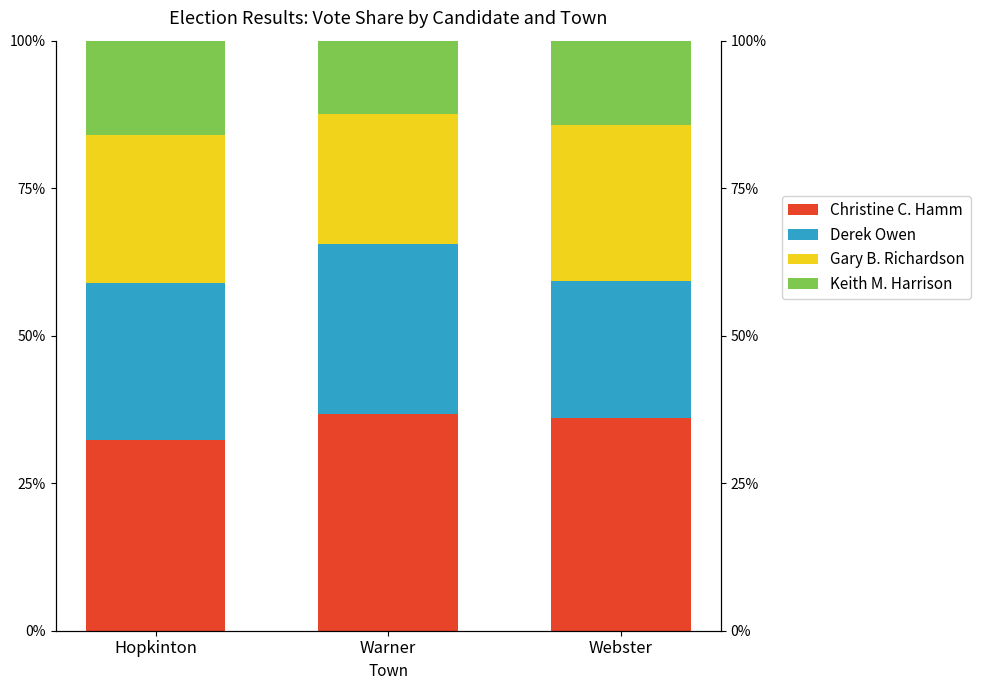

List the labels in order of Gary B. Richardson value, smallest first.

Warner, Hopkinton, Webster